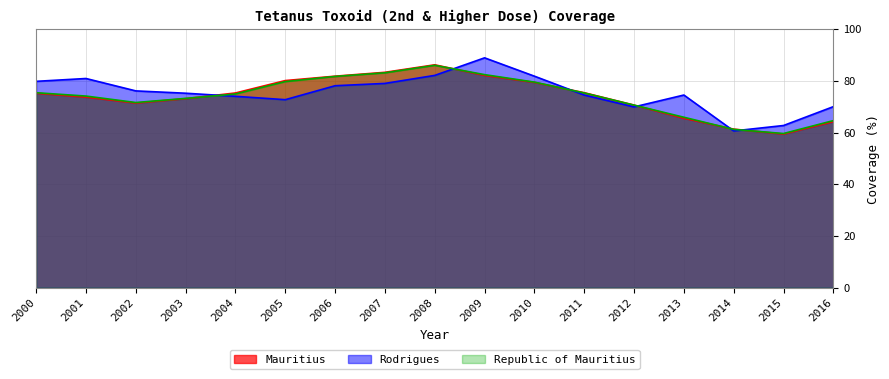

Is the value of Mauritius at 2001 greater than the value of Republic of Mauritius at 2010?

No